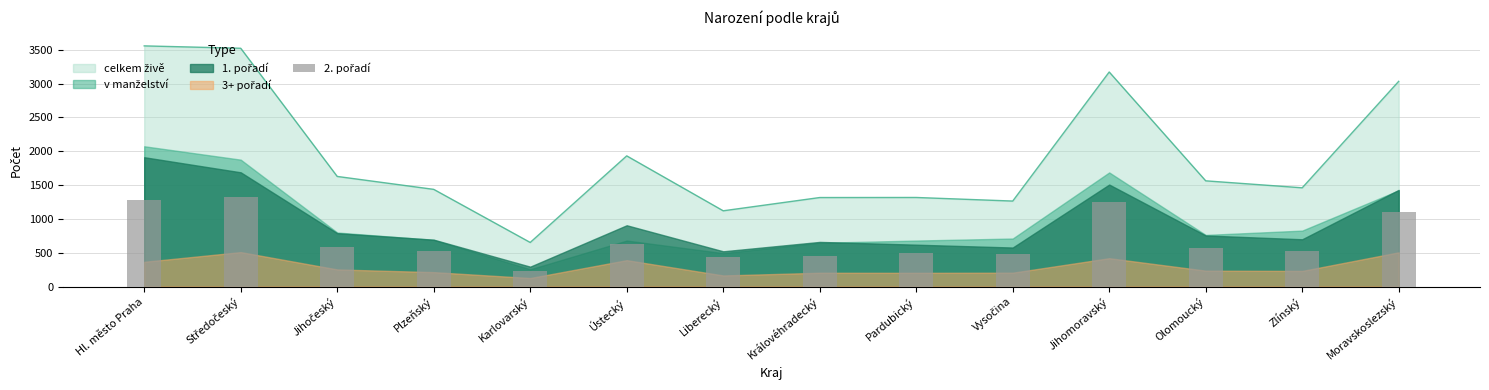

The chart shows a value of 232 at Karlovarský. True or false?

True